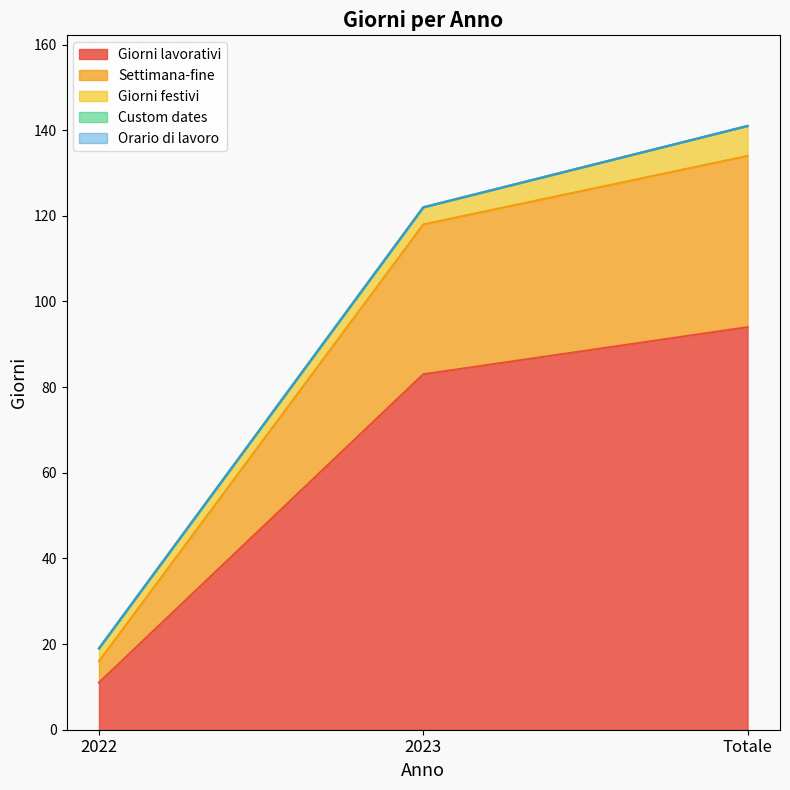

List the series in order of their peak value, lowest first.

Custom dates, Orario di lavoro, Giorni festivi, Settimana-fine, Giorni lavorativi